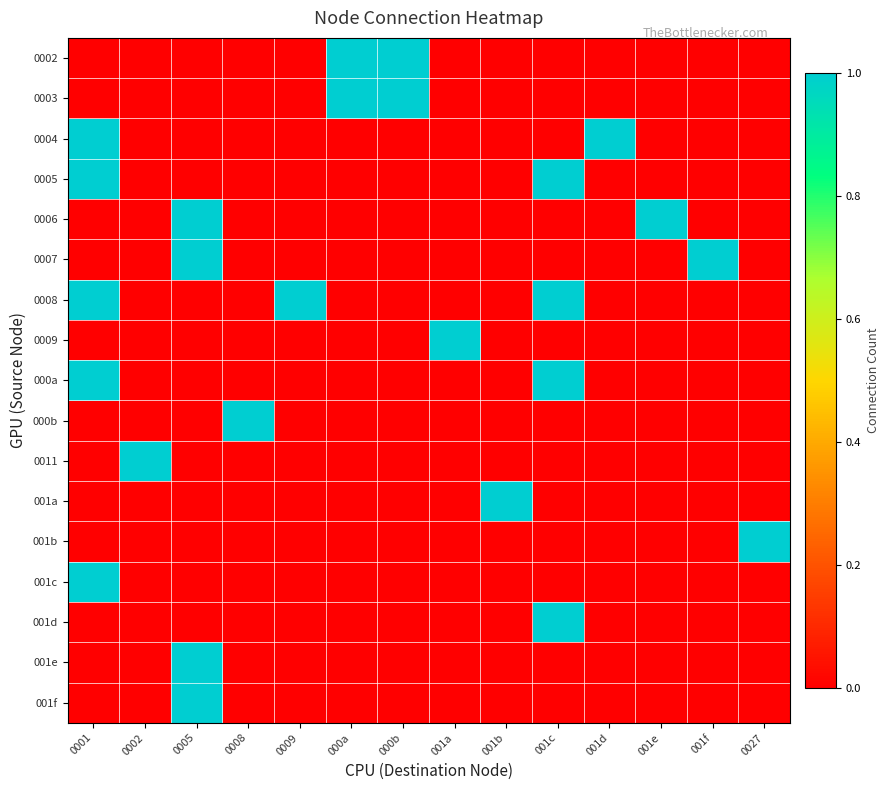

Reading right to left, extract all data points from this chart.

0002: 0027=0	001f=0	001e=0	001d=0	001c=0	001b=0	001a=0	000b=1	000a=1	0009=0	0008=0	0005=0	0002=0	0001=0
0003: 0027=0	001f=0	001e=0	001d=0	001c=0	001b=0	001a=0	000b=1	000a=1	0009=0	0008=0	0005=0	0002=0	0001=0
0004: 0027=0	001f=0	001e=0	001d=1	001c=0	001b=0	001a=0	000b=0	000a=0	0009=0	0008=0	0005=0	0002=0	0001=1
0005: 0027=0	001f=0	001e=0	001d=0	001c=1	001b=0	001a=0	000b=0	000a=0	0009=0	0008=0	0005=0	0002=0	0001=1
0006: 0027=0	001f=0	001e=1	001d=0	001c=0	001b=0	001a=0	000b=0	000a=0	0009=0	0008=0	0005=1	0002=0	0001=0
0007: 0027=0	001f=1	001e=0	001d=0	001c=0	001b=0	001a=0	000b=0	000a=0	0009=0	0008=0	0005=1	0002=0	0001=0
0008: 0027=0	001f=0	001e=0	001d=0	001c=1	001b=0	001a=0	000b=0	000a=0	0009=1	0008=0	0005=0	0002=0	0001=1
0009: 0027=0	001f=0	001e=0	001d=0	001c=0	001b=0	001a=1	000b=0	000a=0	0009=0	0008=0	0005=0	0002=0	0001=0
000a: 0027=0	001f=0	001e=0	001d=0	001c=1	001b=0	001a=0	000b=0	000a=0	0009=0	0008=0	0005=0	0002=0	0001=1
000b: 0027=0	001f=0	001e=0	001d=0	001c=0	001b=0	001a=0	000b=0	000a=0	0009=0	0008=1	0005=0	0002=0	0001=0
0011: 0027=0	001f=0	001e=0	001d=0	001c=0	001b=0	001a=0	000b=0	000a=0	0009=0	0008=0	0005=0	0002=1	0001=0
001a: 0027=0	001f=0	001e=0	001d=0	001c=0	001b=1	001a=0	000b=0	000a=0	0009=0	0008=0	0005=0	0002=0	0001=0
001b: 0027=1	001f=0	001e=0	001d=0	001c=0	001b=0	001a=0	000b=0	000a=0	0009=0	0008=0	0005=0	0002=0	0001=0
001c: 0027=0	001f=0	001e=0	001d=0	001c=0	001b=0	001a=0	000b=0	000a=0	0009=0	0008=0	0005=0	0002=0	0001=1
001d: 0027=0	001f=0	001e=0	001d=0	001c=1	001b=0	001a=0	000b=0	000a=0	0009=0	0008=0	0005=0	0002=0	0001=0
001e: 0027=0	001f=0	001e=0	001d=0	001c=0	001b=0	001a=0	000b=0	000a=0	0009=0	0008=0	0005=1	0002=0	0001=0
001f: 0027=0	001f=0	001e=0	001d=0	001c=0	001b=0	001a=0	000b=0	000a=0	0009=0	0008=0	0005=1	0002=0	0001=0